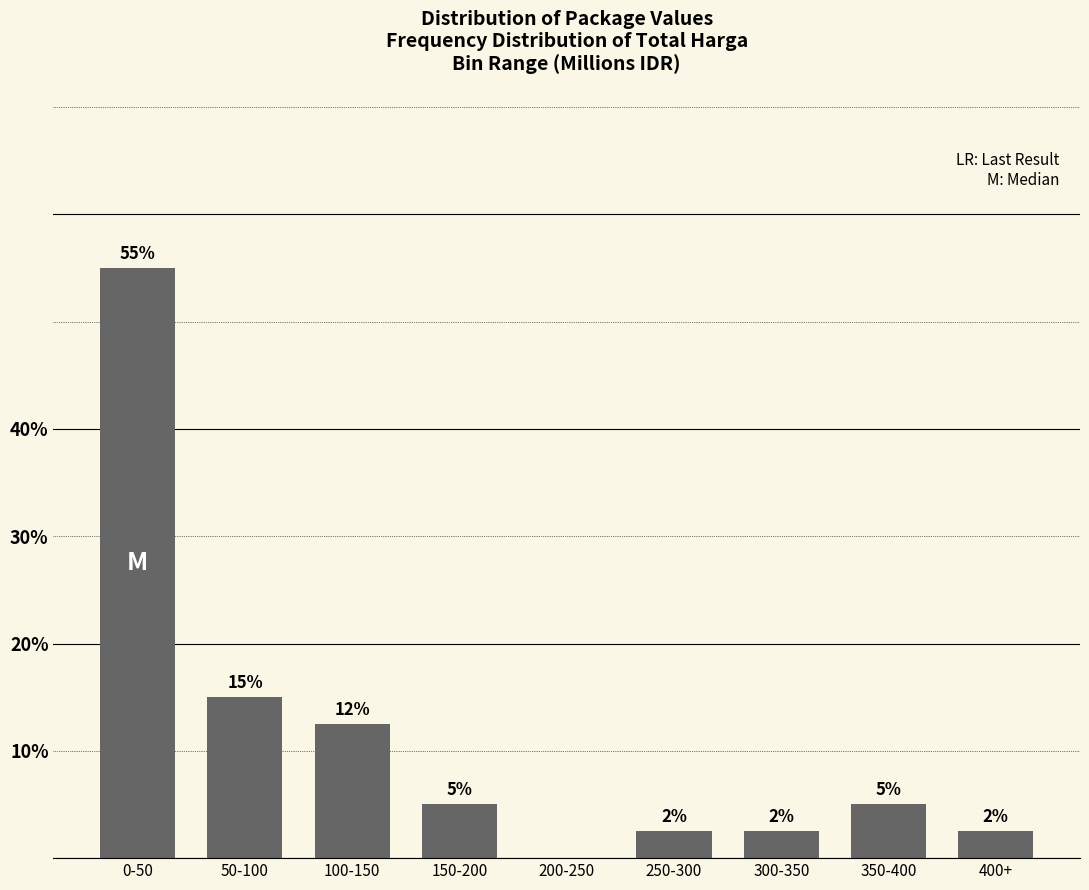

Is it true that the value at 100-150 is 12.5?

True